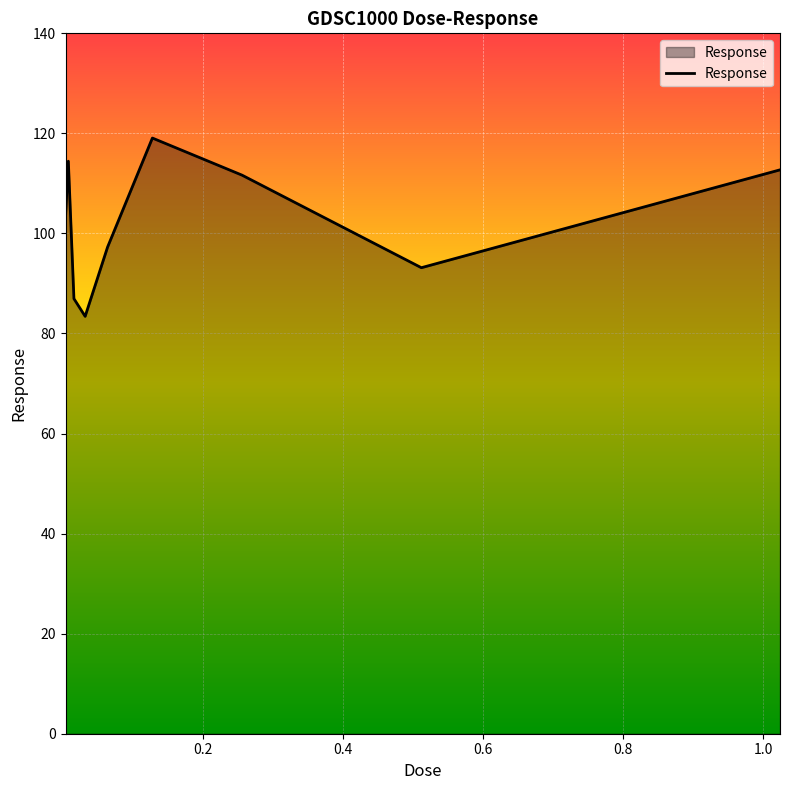

What is the maximum value shown in the chart?

119.1